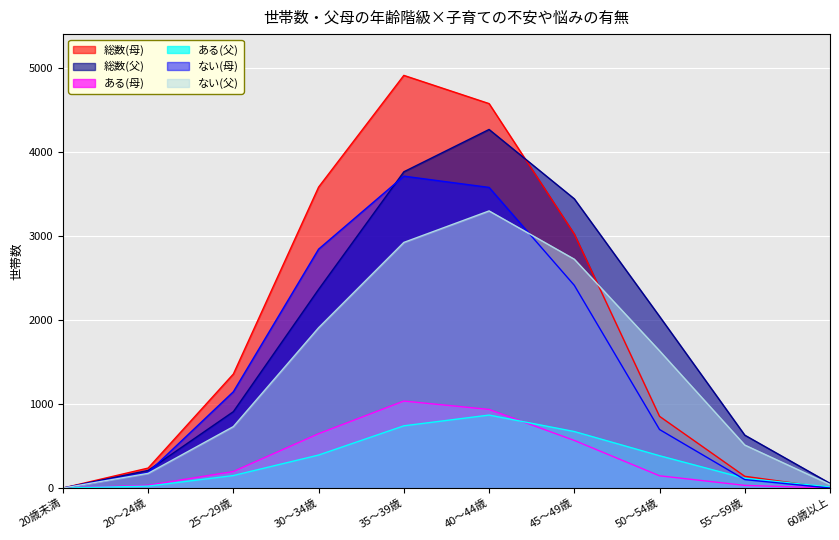

What is the difference between the ない(母) values at 60歳以上 and 50～54歳?

697